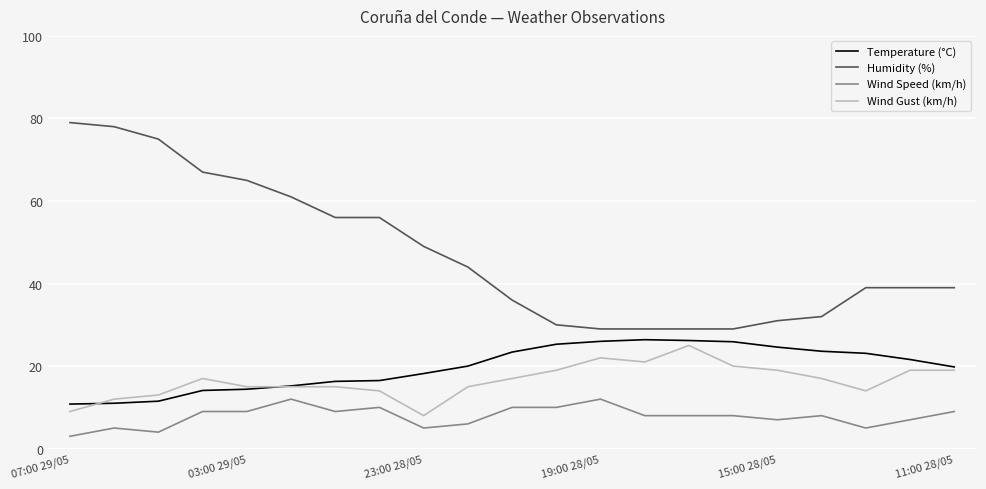

Is this an area chart (filled region under the line)?

No